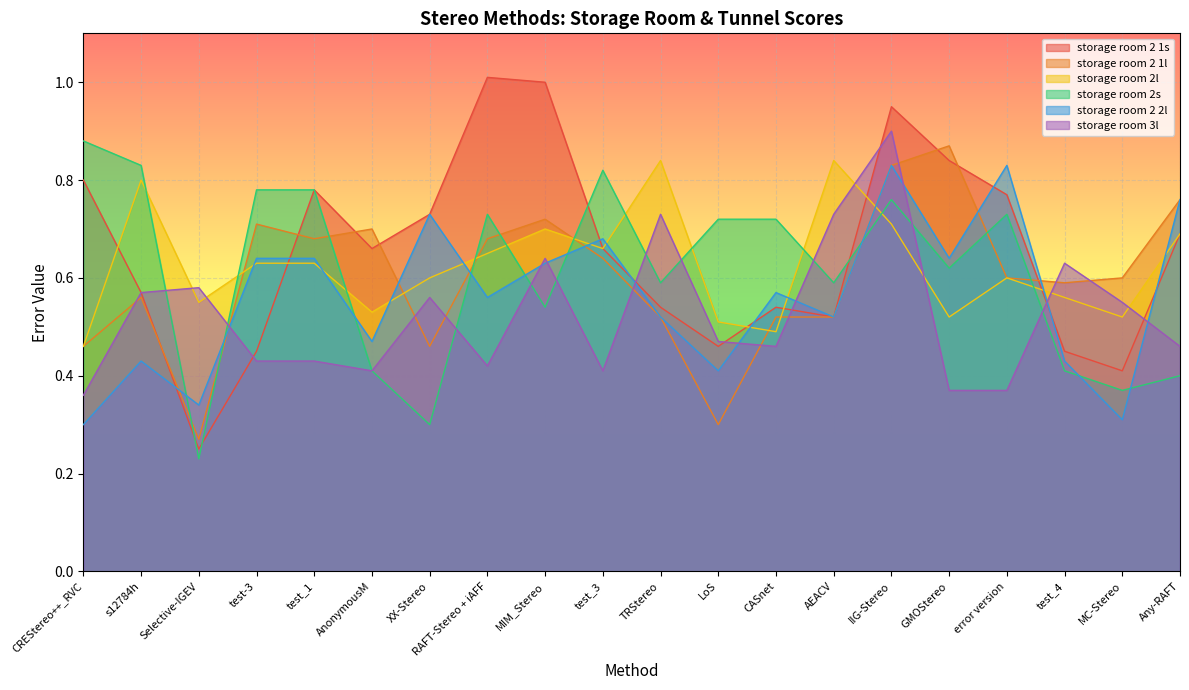

What position from the left is MIM_Stereo?

9